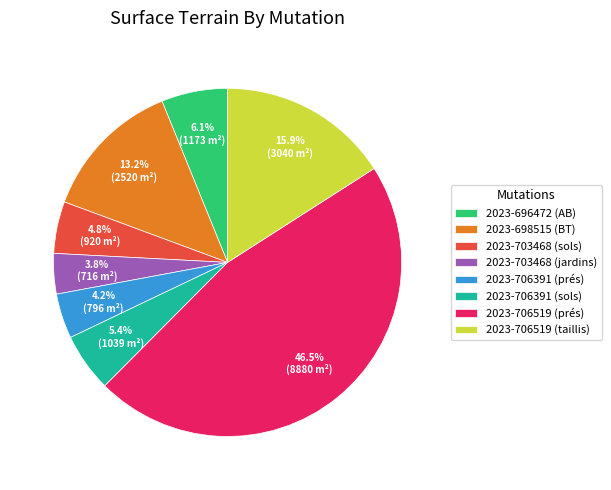

Which slice is the largest?

2023-706519 (prés)